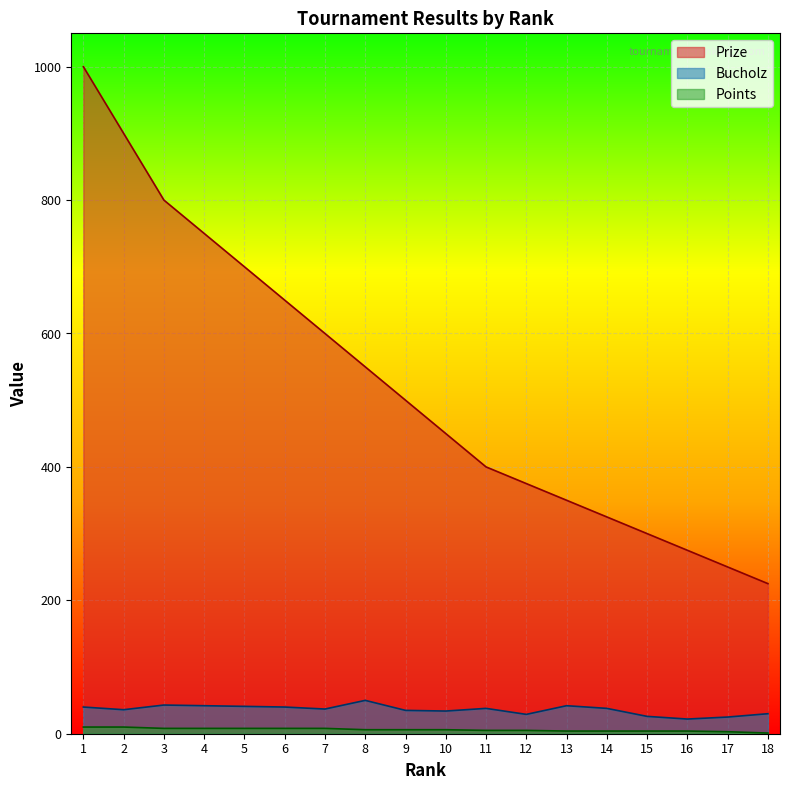

Where does the Prize series first go above 500?

1